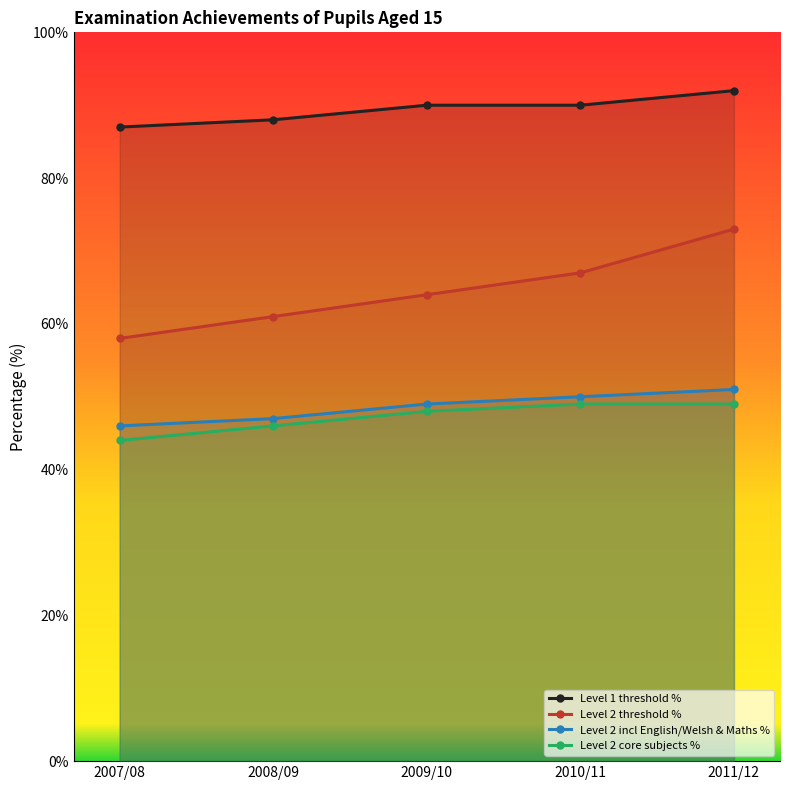

Reading right to left, extract all data points from this chart.

Level 1 threshold %: 2011/12=92	2010/11=90	2009/10=90	2008/09=88	2007/08=87
Level 2 threshold %: 2011/12=73	2010/11=67	2009/10=64	2008/09=61	2007/08=58
Level 2 incl English/Welsh & Maths %: 2011/12=51	2010/11=50	2009/10=49	2008/09=47	2007/08=46
Level 2 core subjects %: 2011/12=49	2010/11=49	2009/10=48	2008/09=46	2007/08=44